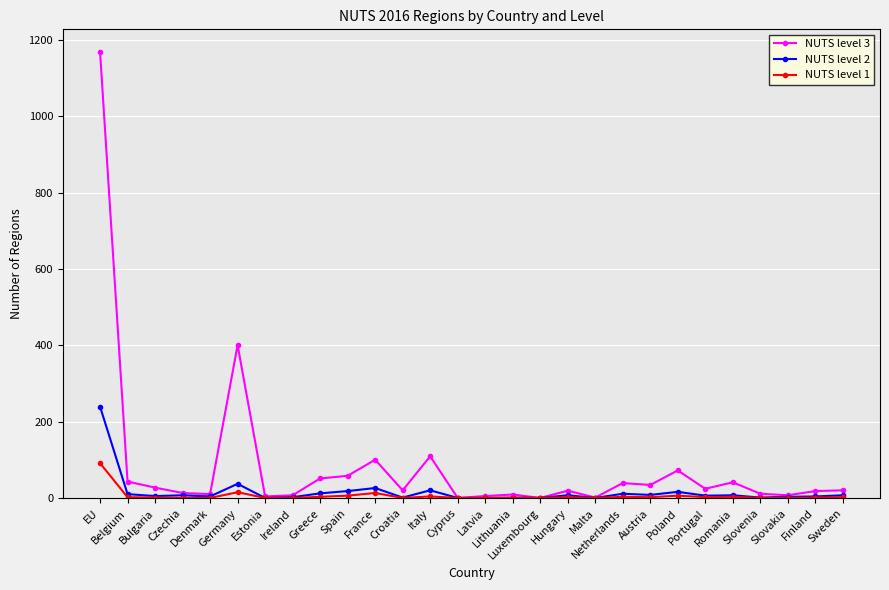

Rank the series by their maximum value, from lowest to highest.

NUTS level 1, NUTS level 2, NUTS level 3